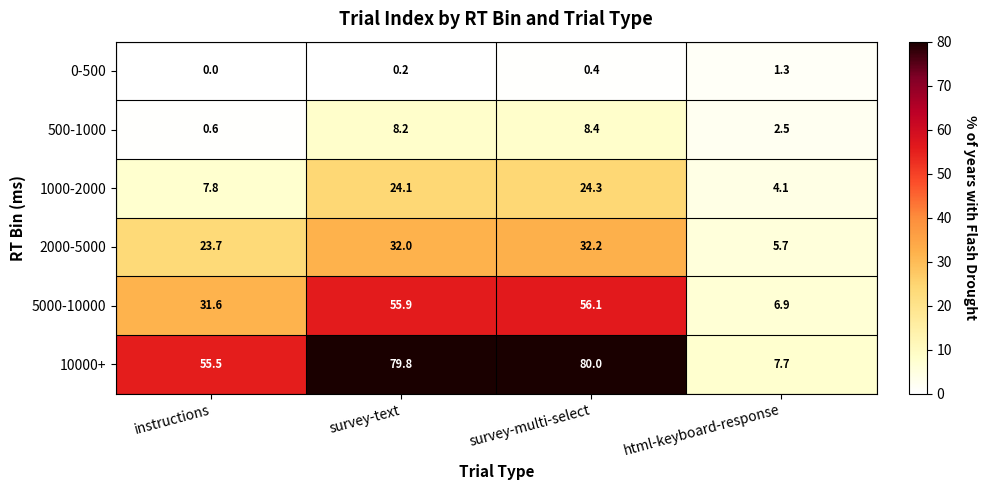

How many values in the 0-500 series exceed 0?

3